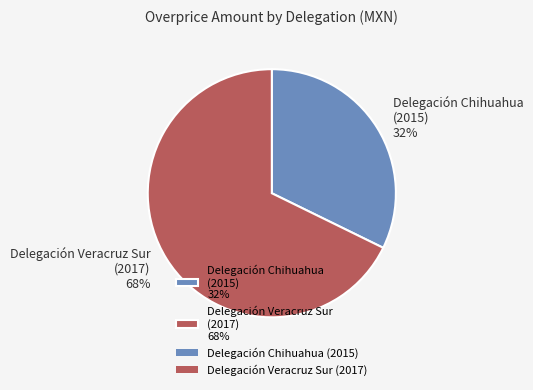

The Delegación Chihuahua (2015) 32% slice represents 27% of the pie. True or false?

False